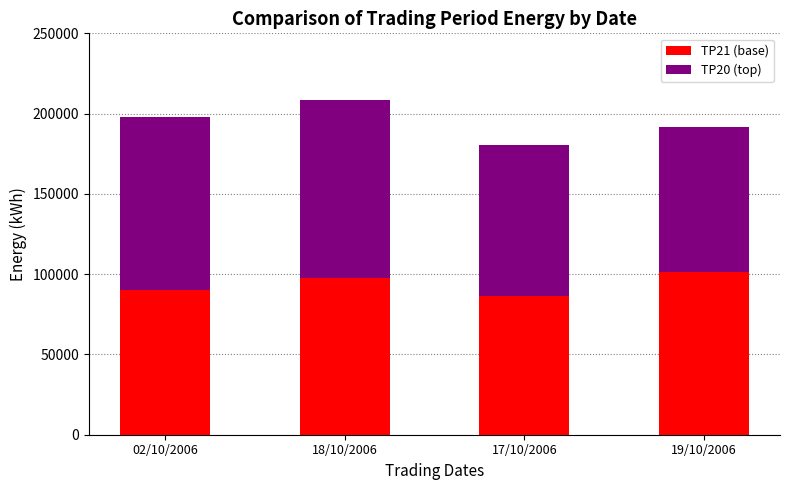

At which category is the sum across all series the highest?

18/10/2006